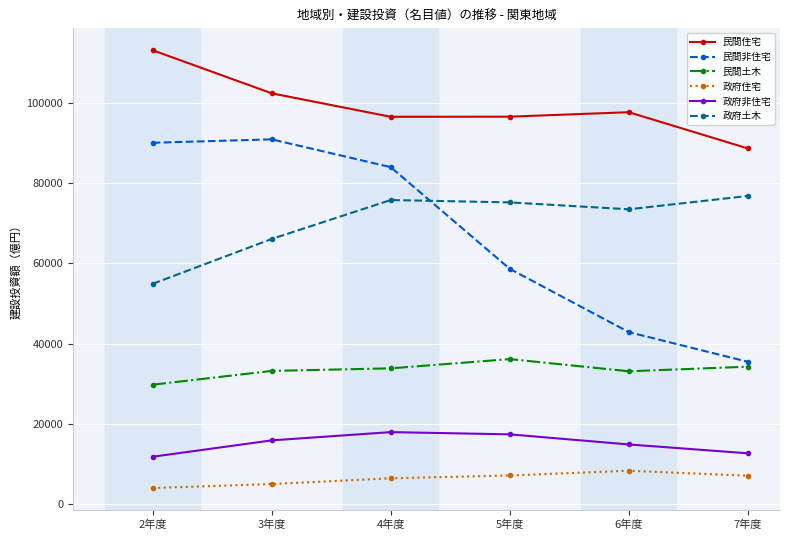

Which series has the largest total across all categories?

民間住宅